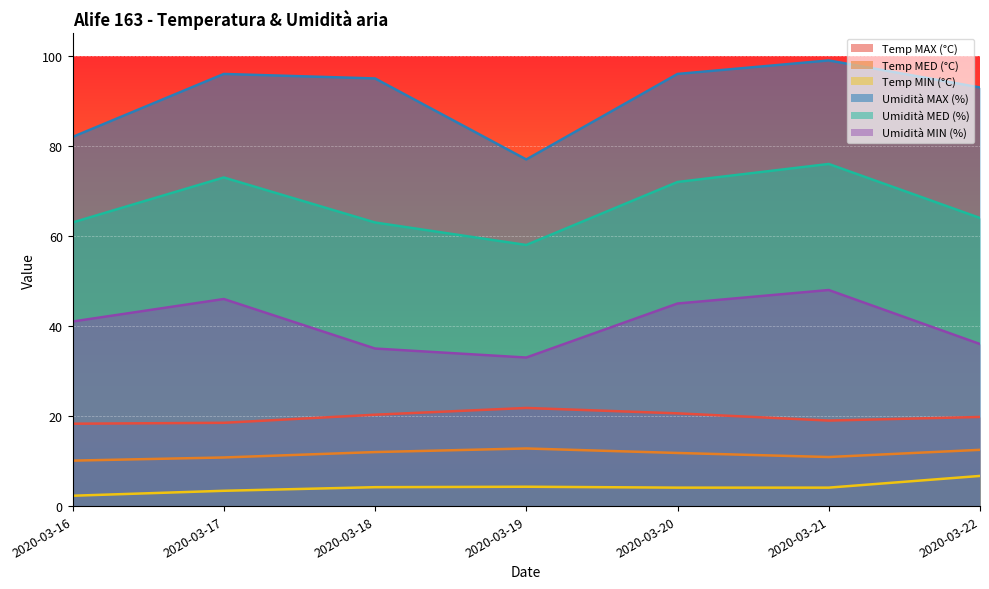

List the series in order of their peak value, highest first.

Umidità MAX (%), Umidità MED (%), Umidità MIN (%), Temp MAX (°C), Temp MED (°C), Temp MIN (°C)